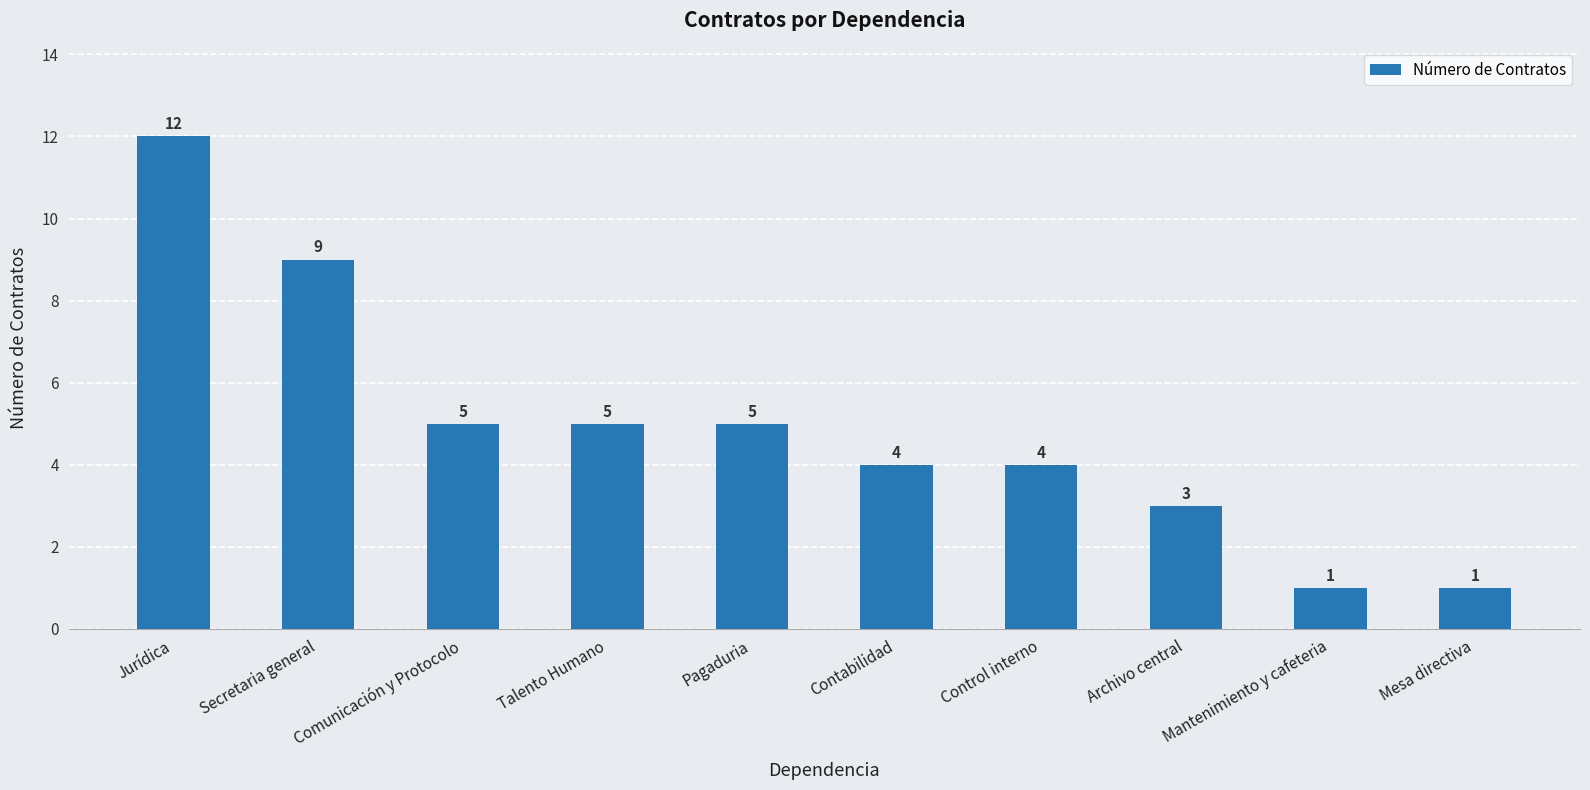

The value at Archivo central is 5. True or false?

False